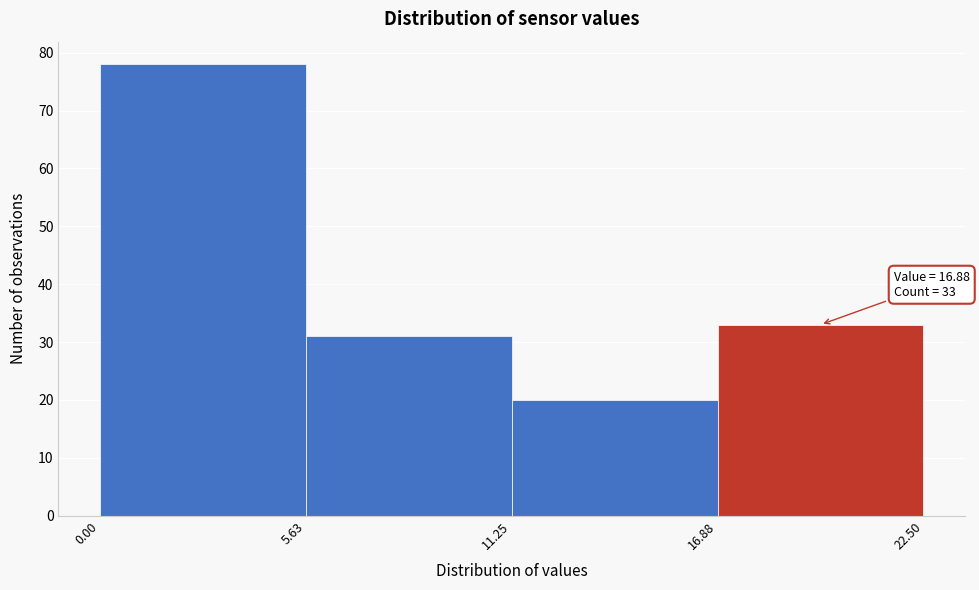

Over which range of the x-axis is the bar tallest?

0.00 to 5.63